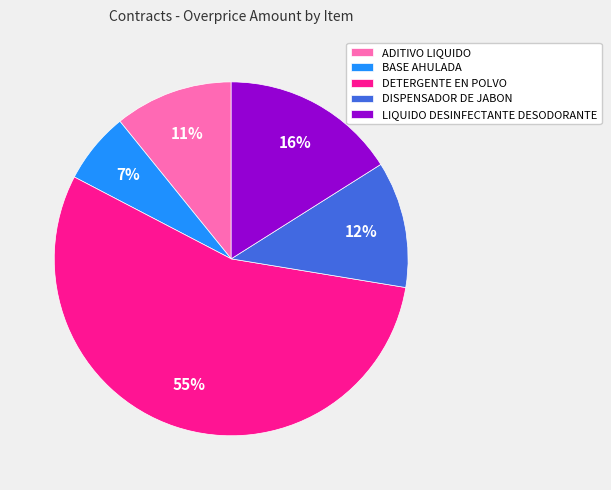

Combined, do LIQUIDO DESINFECTANTE DESODORANTE and DETERGENTE EN POLVO account for over 50%?

Yes